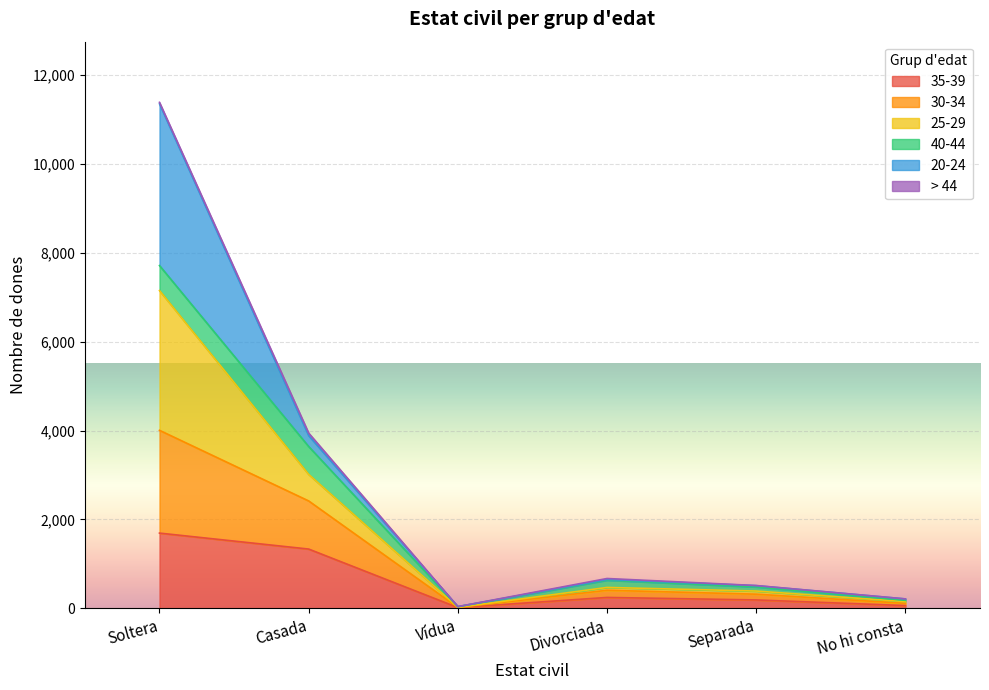

At which category is the sum across all series the highest?

Soltera